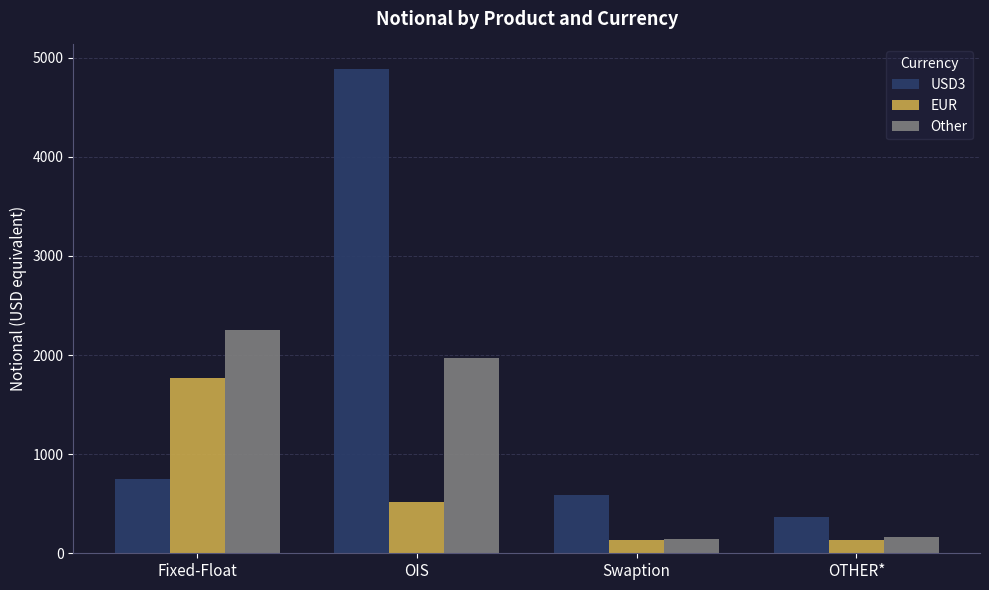

At which label is Other closest to 1201?

OIS